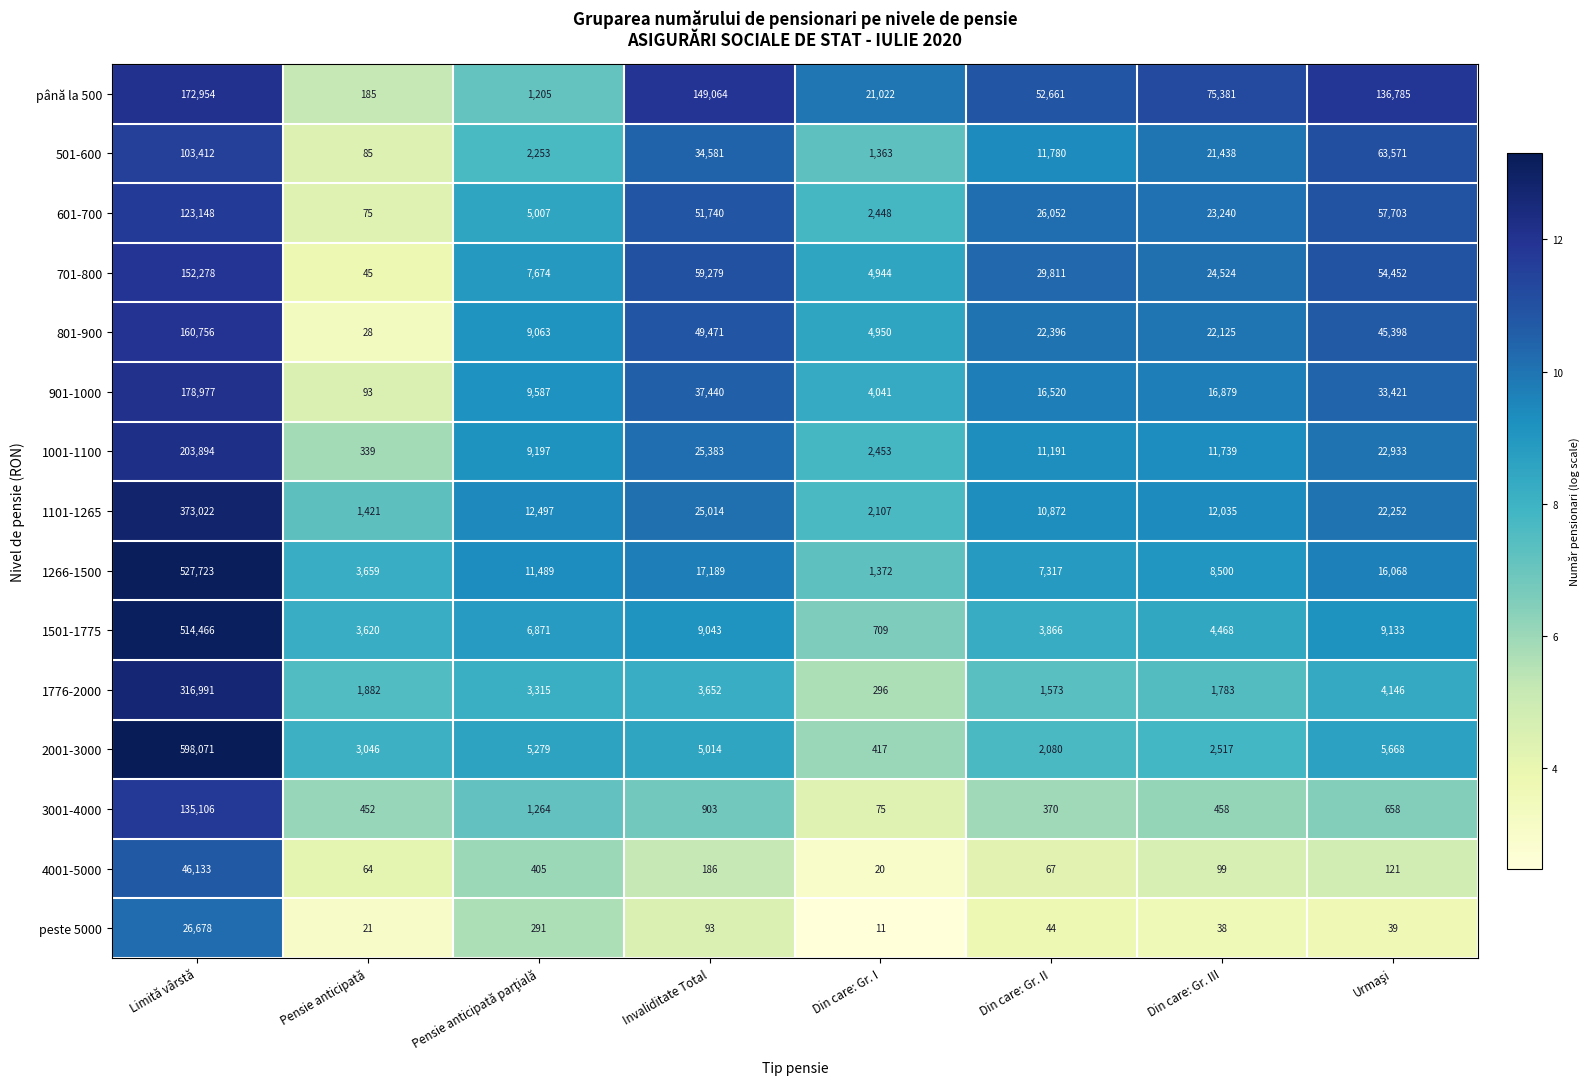

What is the maximum value shown in the chart?

598071